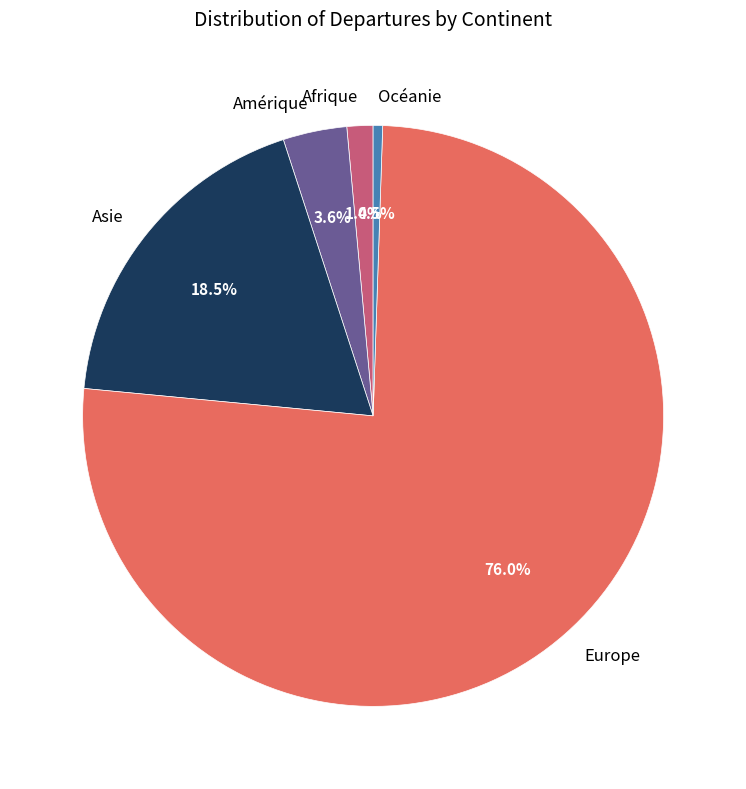

Is the sum of Europe and Océanie greater than half?

Yes